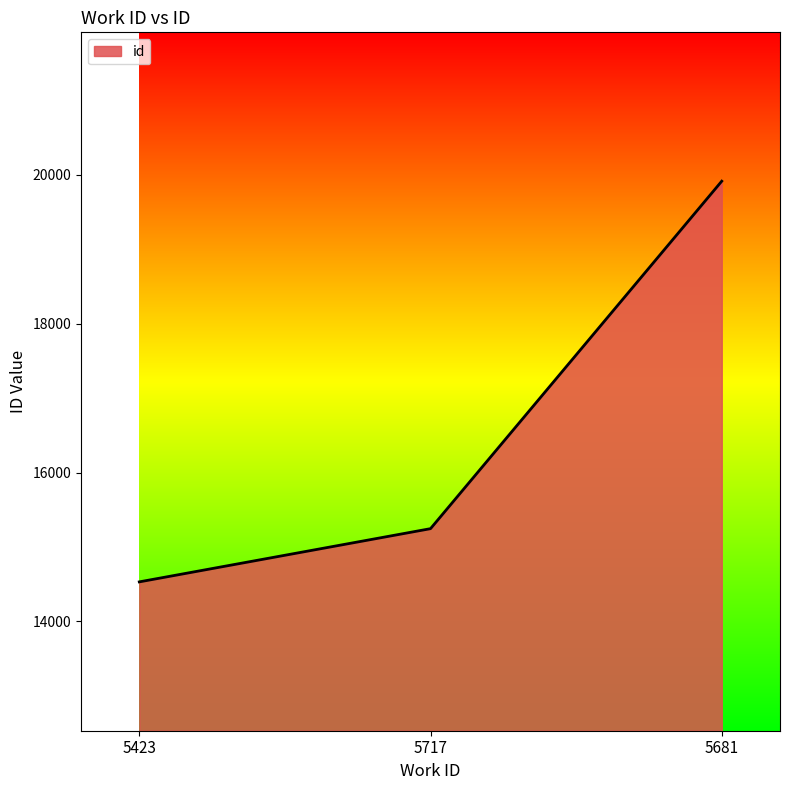

The value at 5717 is 23463. True or false?

False